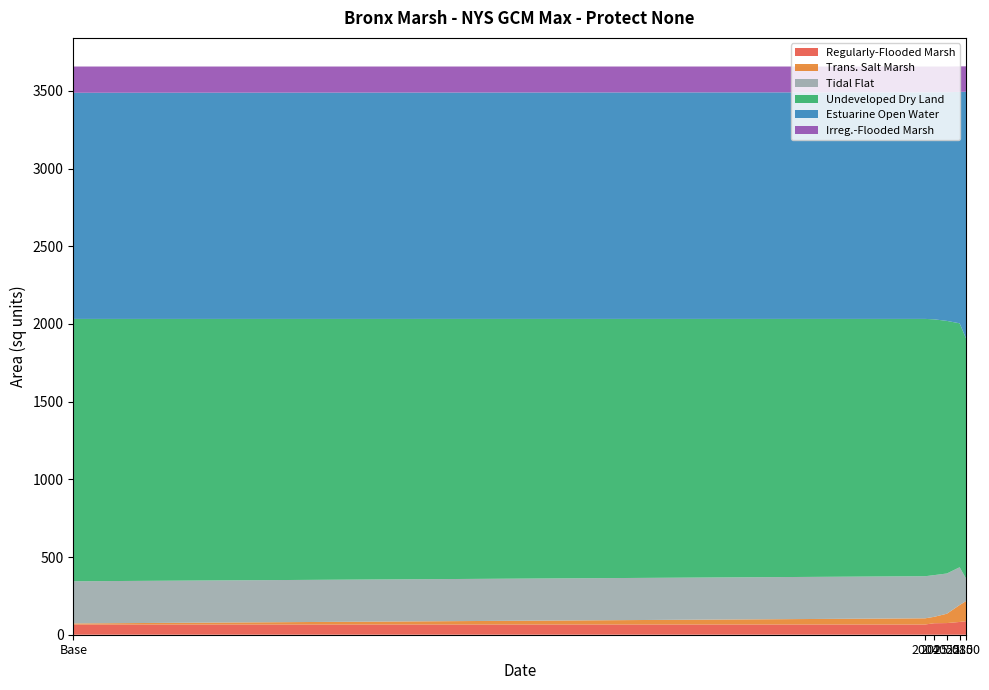

Which series has the largest total across all categories?

Undeveloped Dry Land